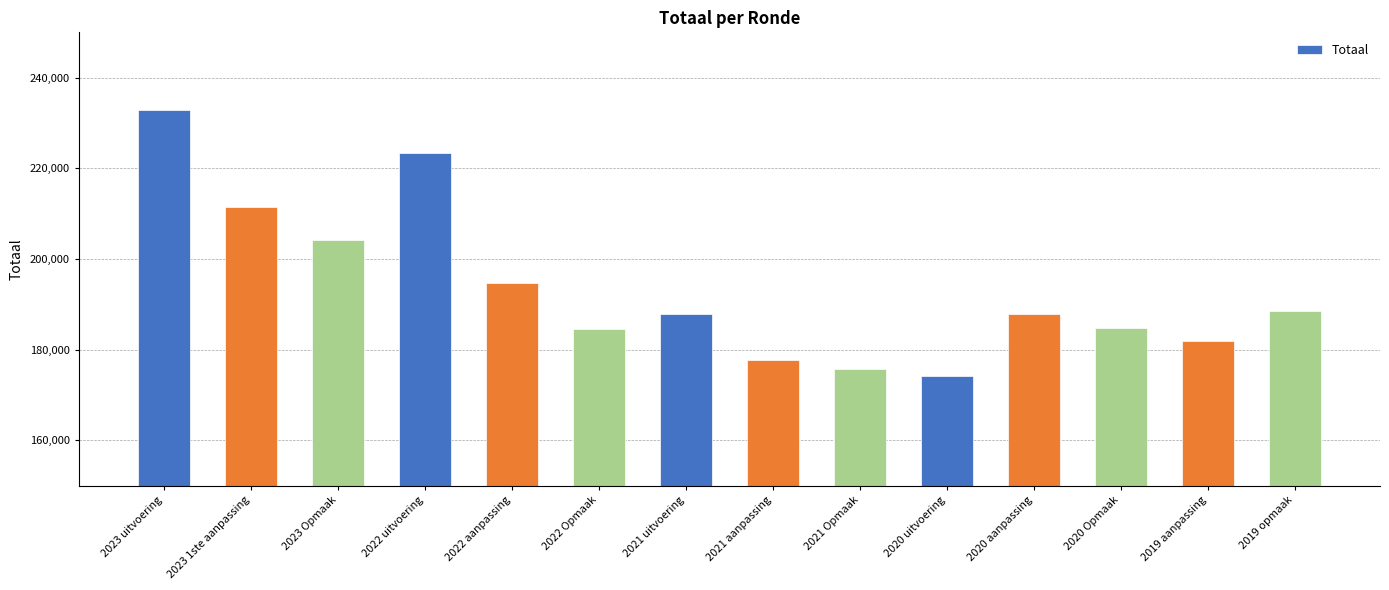

What is the greatest value displayed?

232819